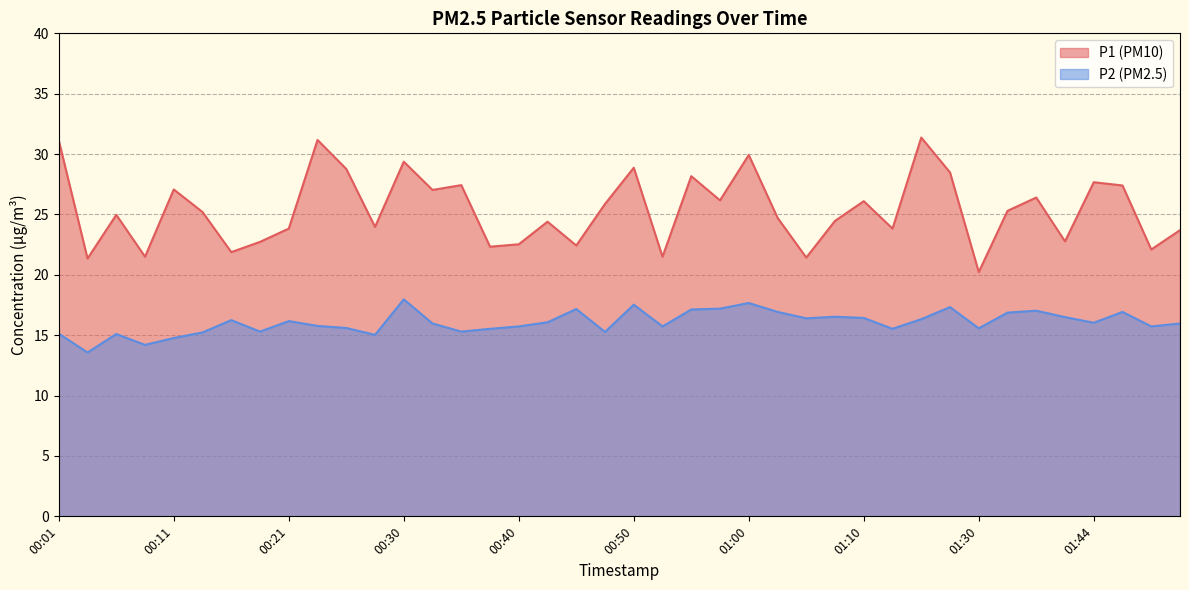

Reading right to left, what are all the values shown in this chart?

P1: 01:51=23.7	01:49=22.1	01:46=27.4	01:44=27.7	01:38=22.8	01:36=26.4	01:33=25.3	01:30=20.2	01:23=28.5	01:15=31.4	01:12=23.8	01:10=26.1	01:07=24.5	01:05=21.4	01:02=24.7	01:00=29.9	00:57=26.2	00:55=28.2	00:53=21.5	00:50=28.9	00:48=25.9	00:45=22.4	00:43=24.4	00:40=22.5	00:38=22.3	00:35=27.4	00:33=27.0	00:30=29.4	00:28=24.0	00:26=28.8	00:23=31.2	00:21=23.8	00:18=22.7	00:16=21.9	00:13=25.2	00:11=27.1	00:08=21.5	00:06=25.0	00:03=21.4	00:01=31.1
P2: 01:51=16.0	01:49=15.7	01:46=16.9	01:44=16.0	01:38=16.5	01:36=17.0	01:33=16.9	01:30=15.6	01:23=17.3	01:15=16.3	01:12=15.5	01:10=16.4	01:07=16.5	01:05=16.4	01:02=16.9	01:00=17.7	00:57=17.2	00:55=17.1	00:53=15.7	00:50=17.5	00:48=15.3	00:45=17.2	00:43=16.1	00:40=15.7	00:38=15.5	00:35=15.3	00:33=16.0	00:30=18.0	00:28=15.0	00:26=15.6	00:23=15.8	00:21=16.2	00:18=15.3	00:16=16.2	00:13=15.2	00:11=14.8	00:08=14.2	00:06=15.1	00:03=13.6	00:01=15.1